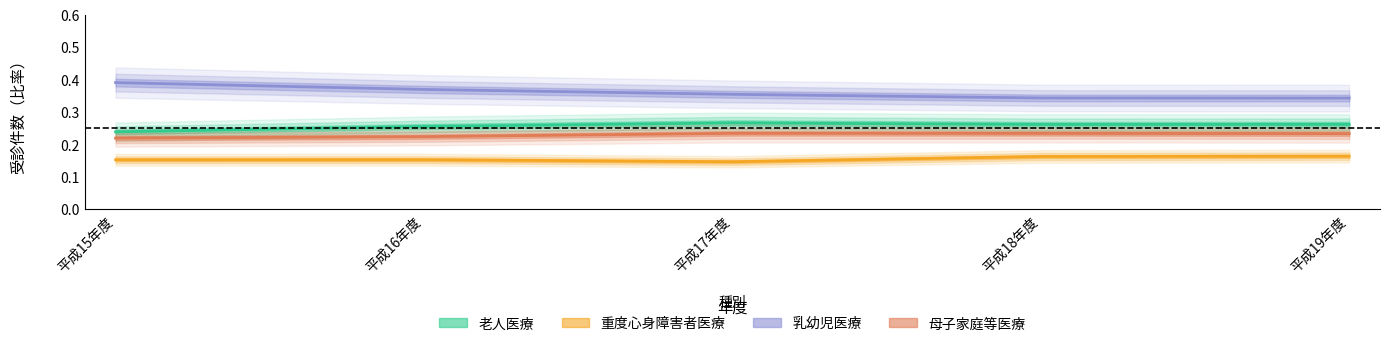

List the series in order of their peak value, highest first.

乳幼児医療, 老人医療, 母子家庭等医療, 重度心身障害者医療